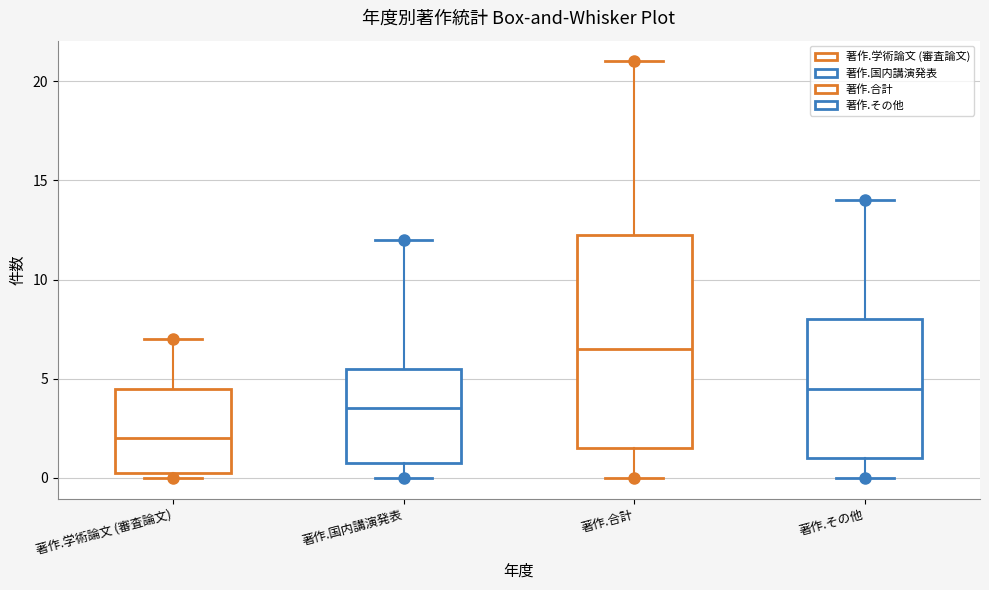

Where does the median line of the box for 著作.国内講演発表 sit on the y-axis? The values are not printed on the chart, so give them approximately, as read against the axis.

3.5